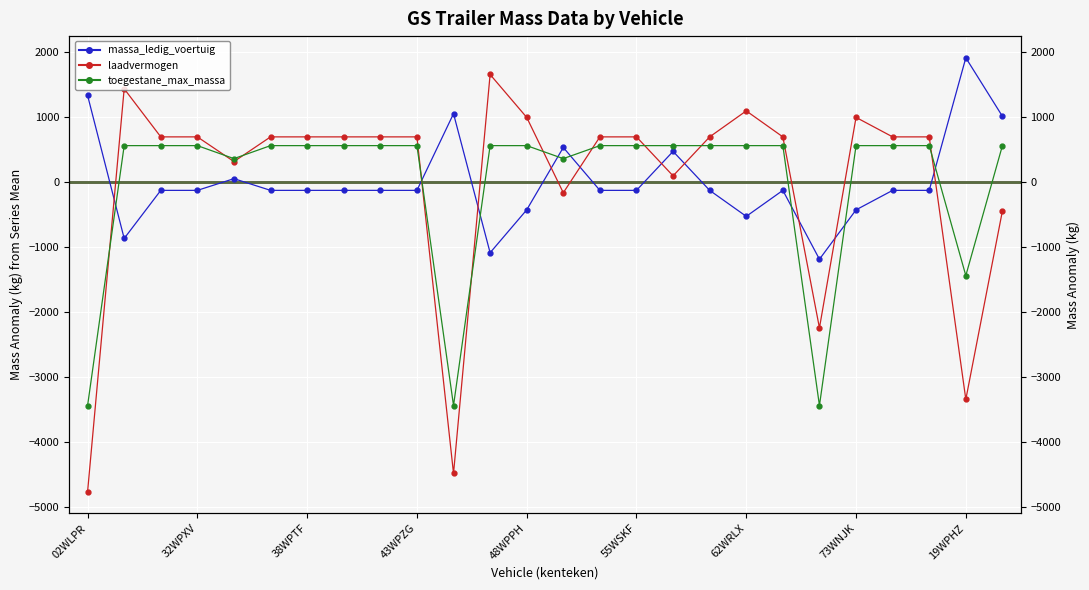

The toegestane_maximum_massa_voertuig series shows 553.8 at 22. True or false?

True